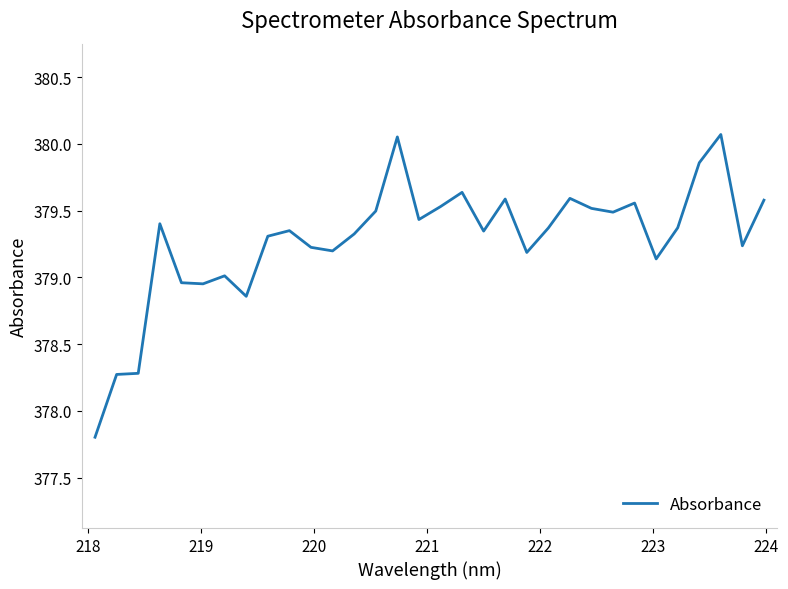

What is the difference between the maximum and minimum values?

2.3